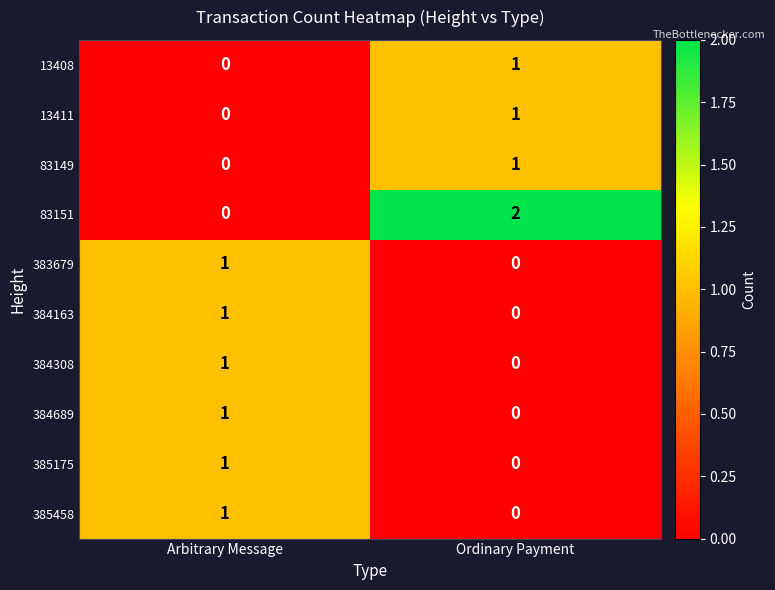

At which label does 383679 reach its minimum?

Ordinary Payment